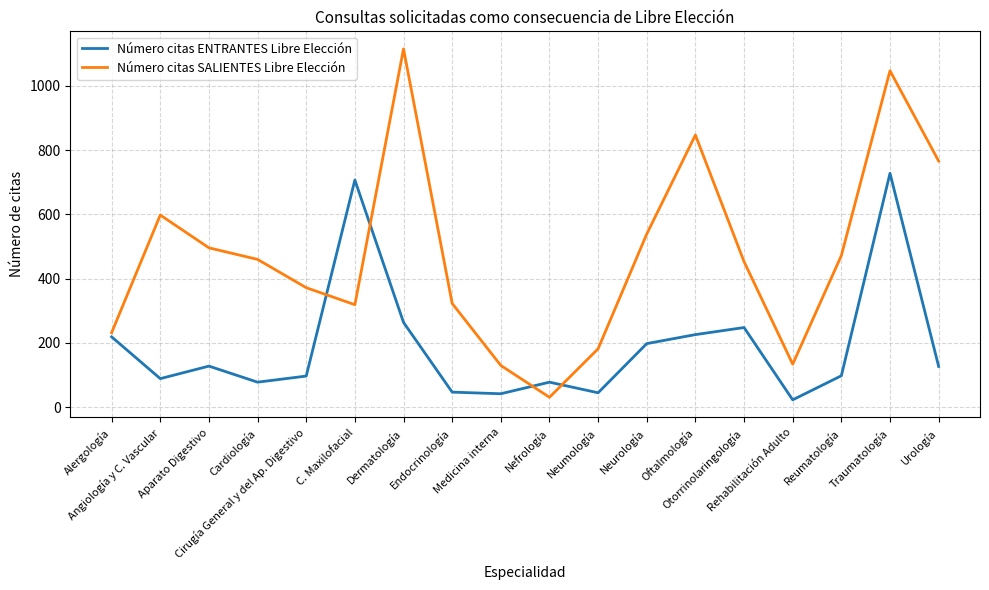

List the series in order of their overall mean, highest first.

Número citas SALIENTES Libre Elección, Número citas ENTRANTES Libre Elección